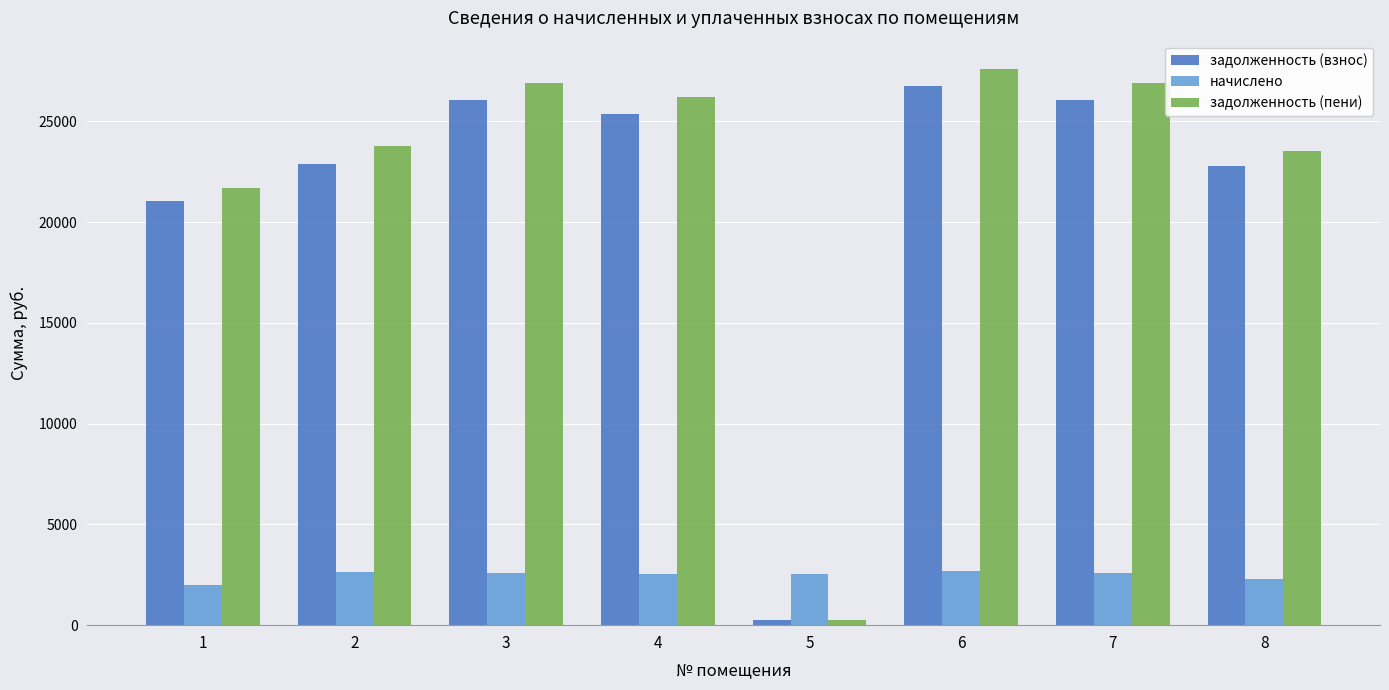

What is the maximum value shown in the chart?

27630.0